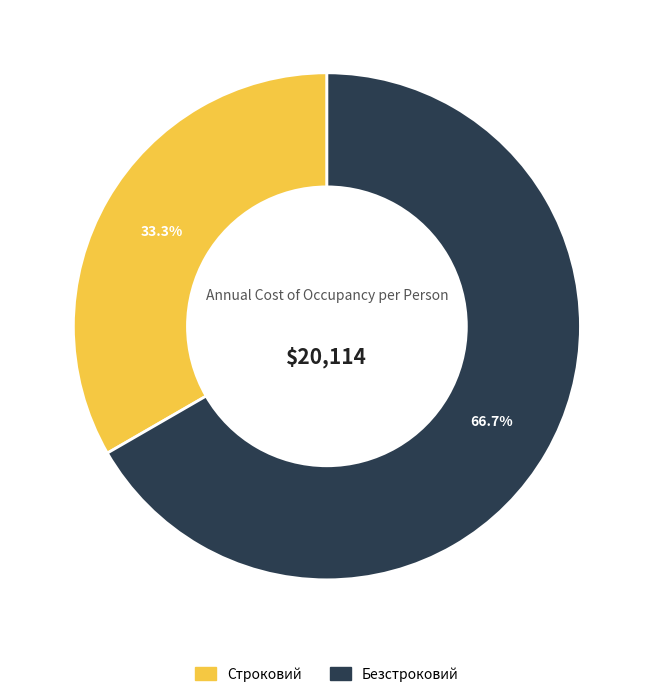

Which has a higher value, Строковий or Безстроковий?

Безстроковий